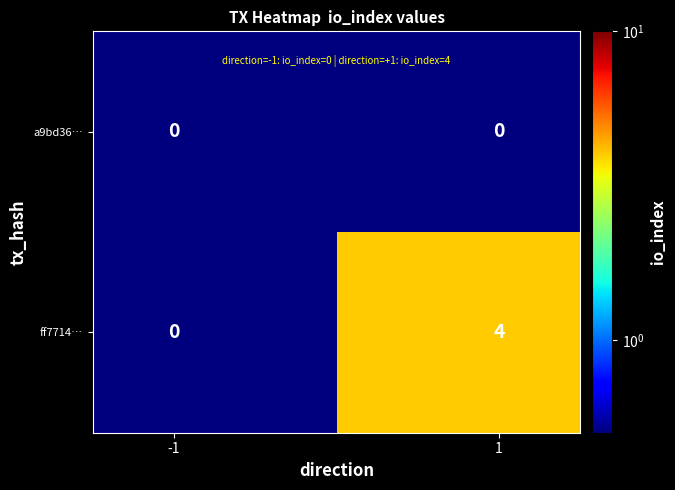

At how many categories does at least one series exceed 1?

1